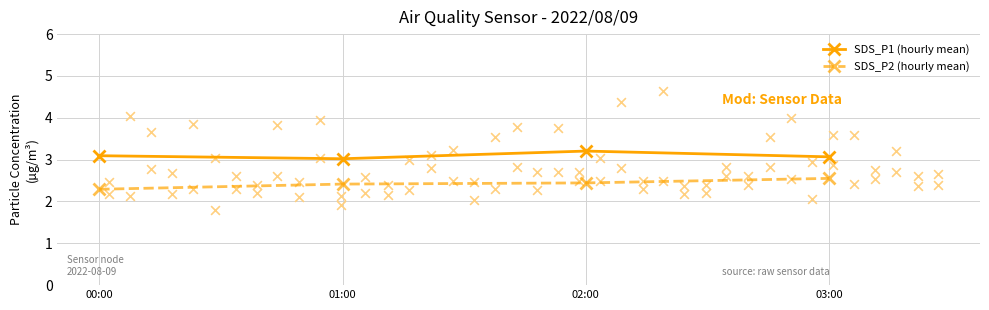

Which series reaches the maximum Y coordinate?

SDS_P1 (hourly mean)